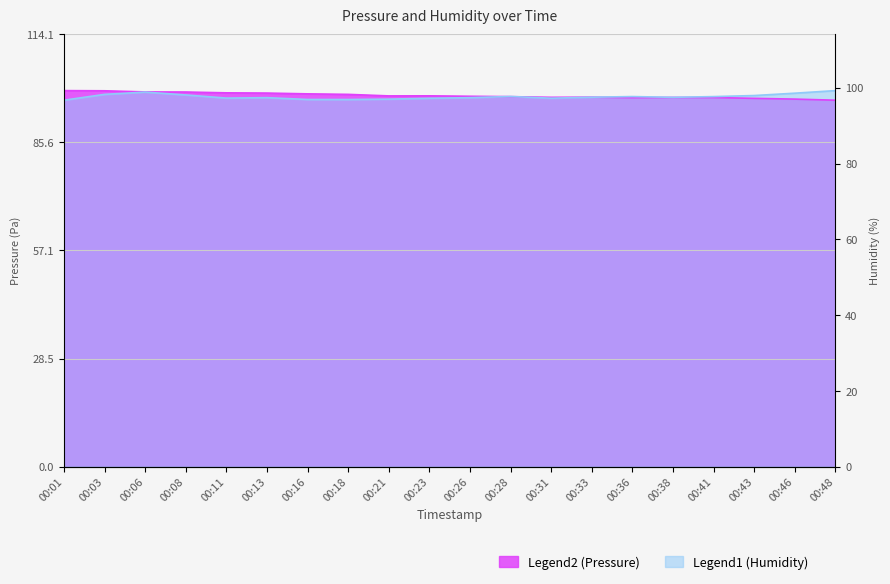

At which category does humidity reach its first local valley?

00:11